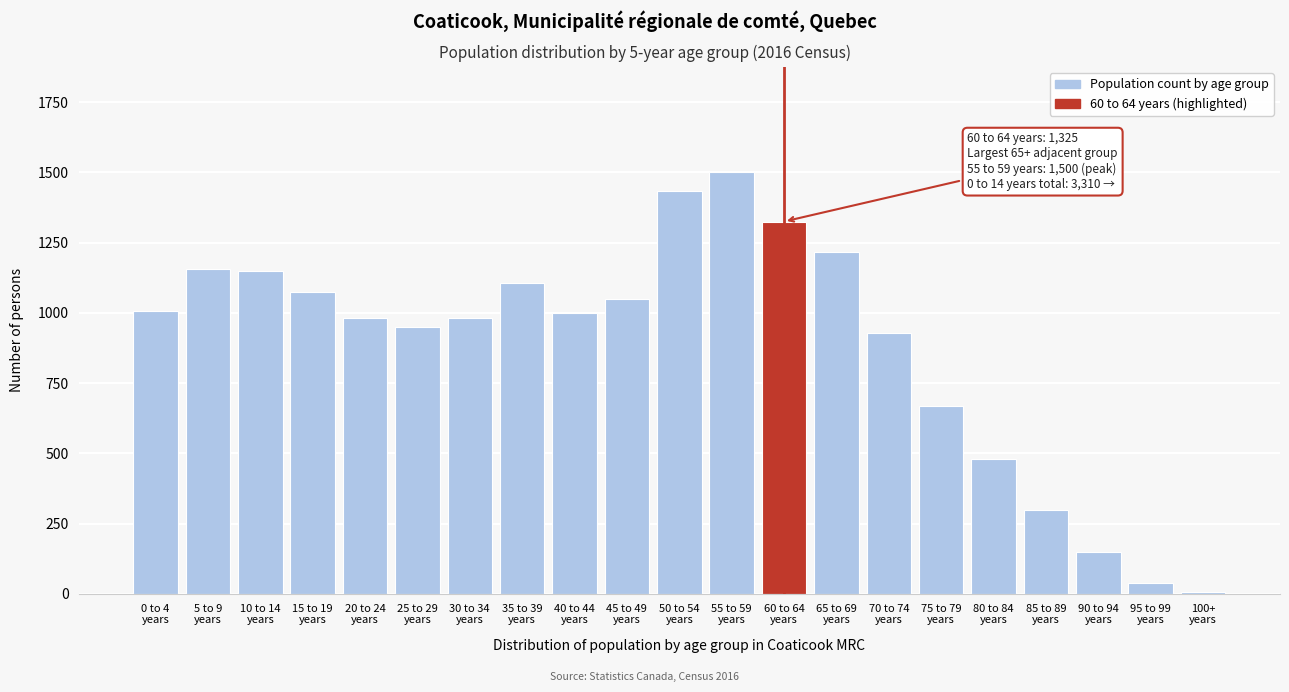

What is the greatest value displayed?

1500